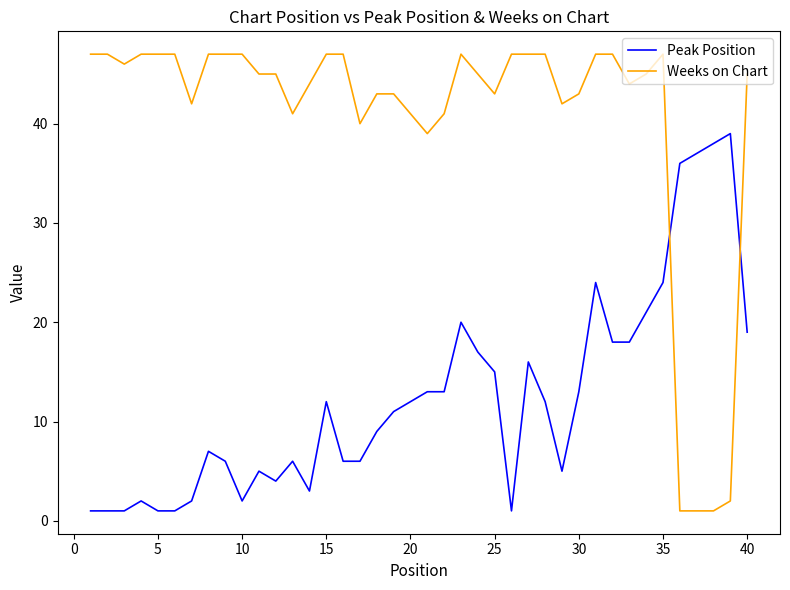

Which series has the largest range (max minus min)?

Weeks on Chart